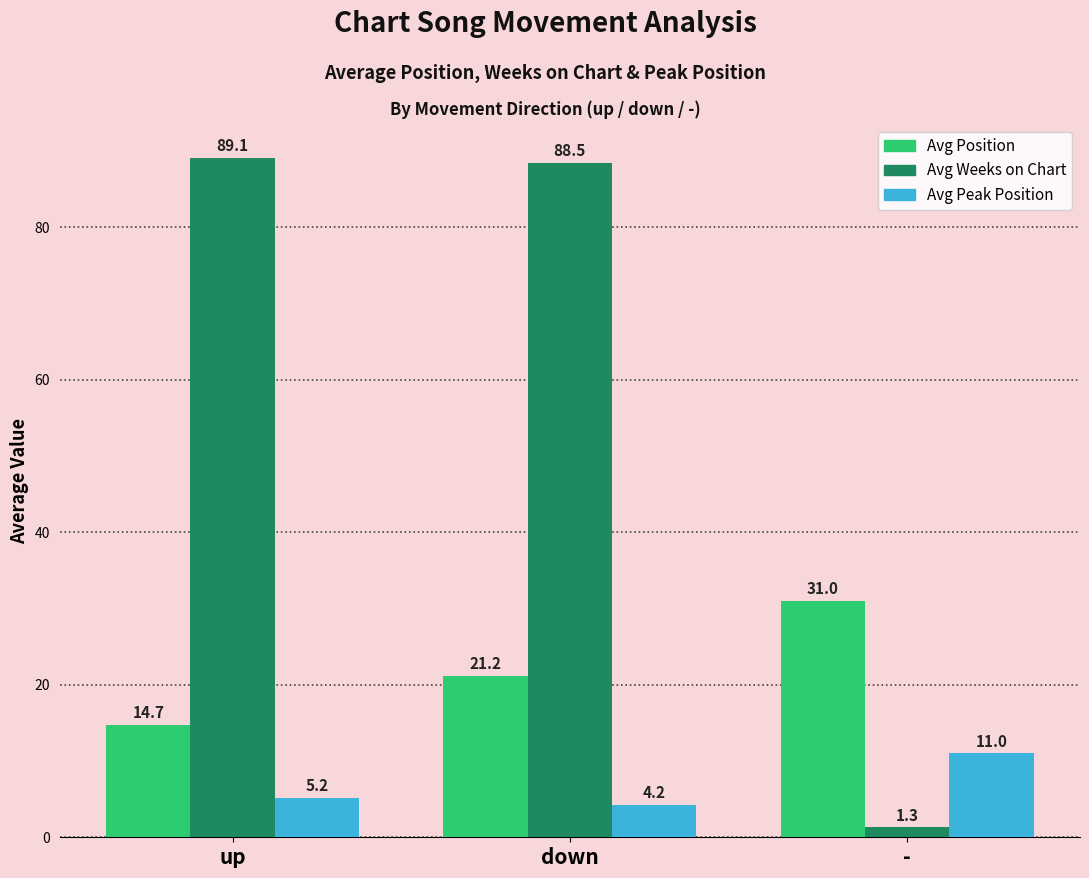

How many groups of bars are there?

3